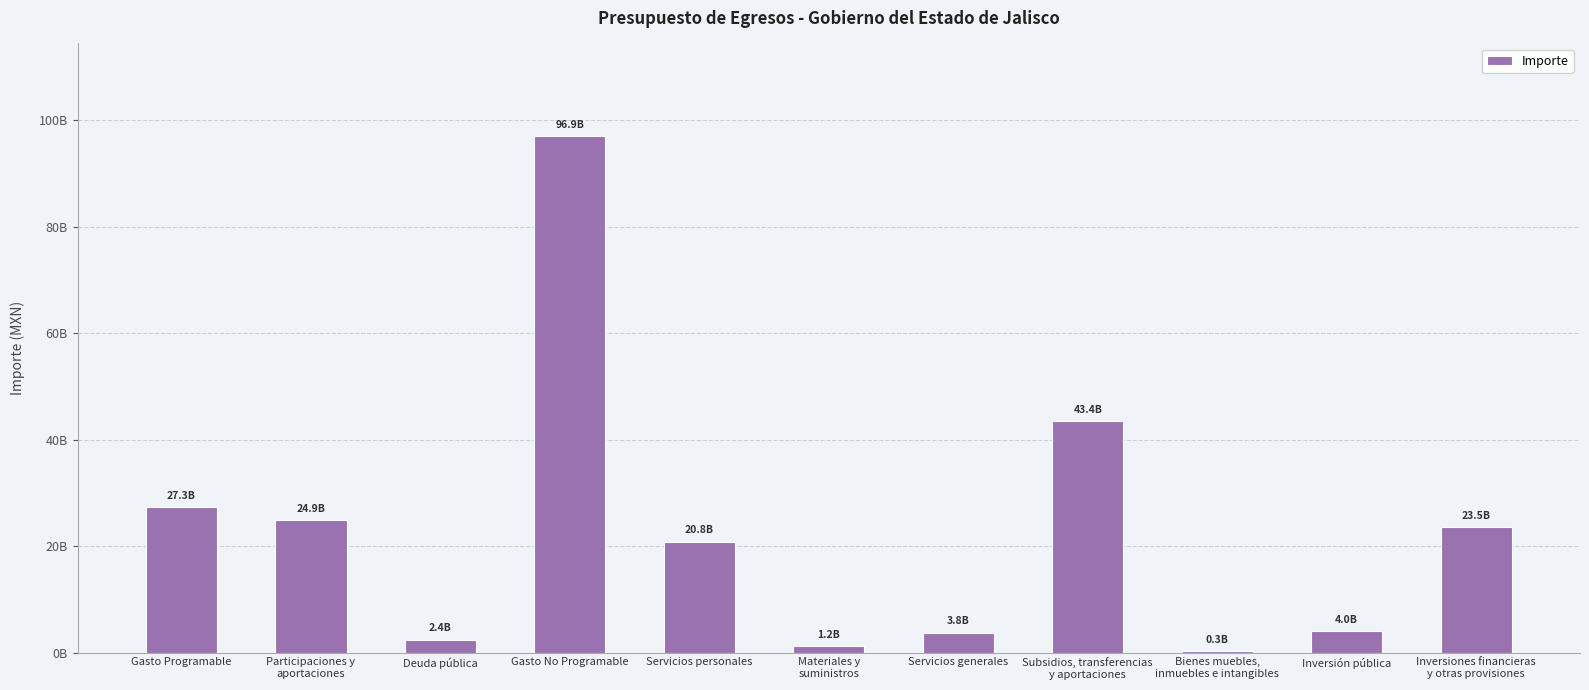

What is the minimum value shown in the chart?

254942378.9